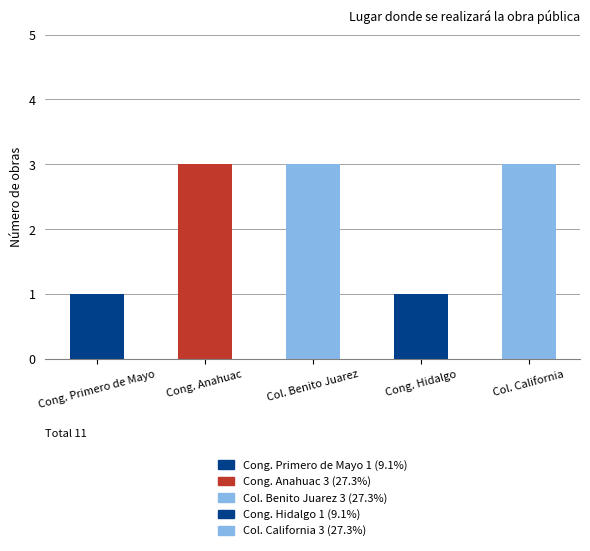

True or false: the data shows 1 at Cong. Primero de Mayo.

True